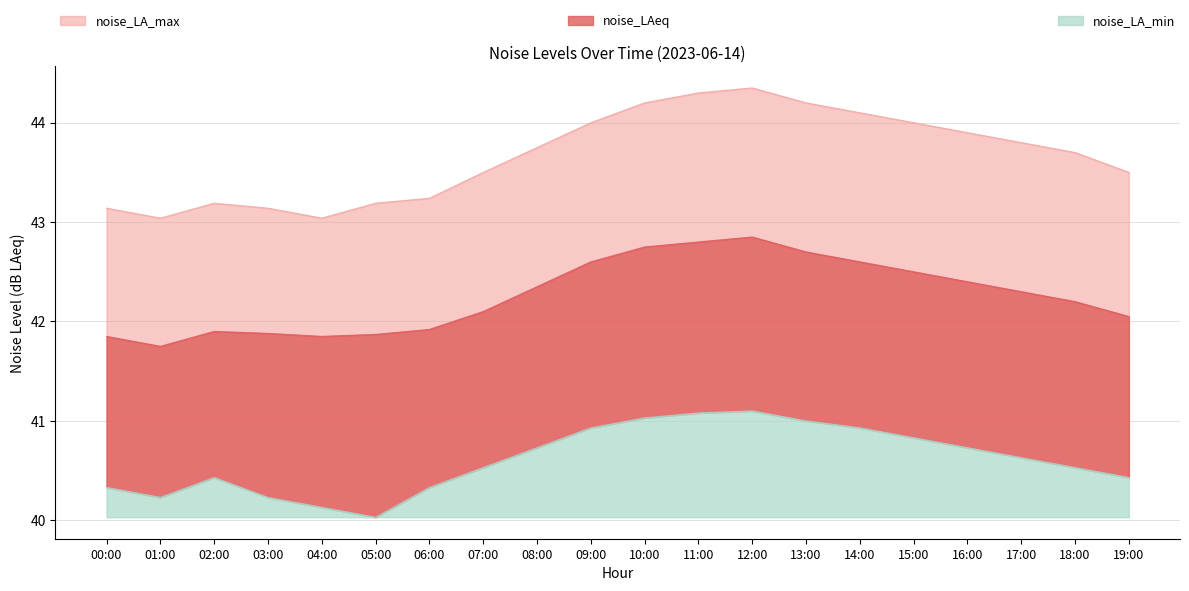

At which category does the chart reach its minimum across all series?

05:00